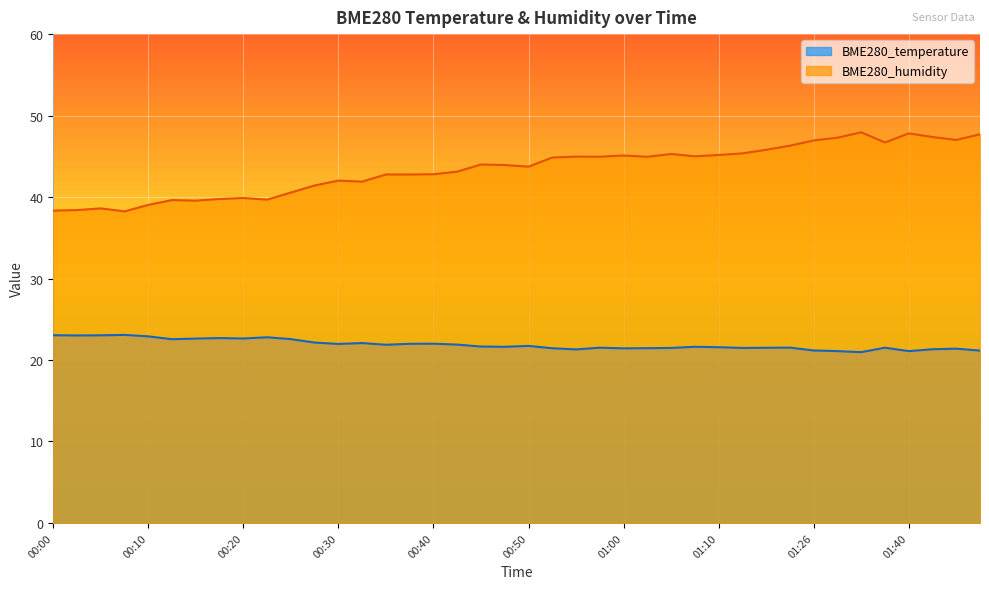

List the labels in order of BME280_temperature value, smallest first.

01:31, 01:28, 01:40, 01:48, 01:26, 00:55, 01:43, 01:45, 01:00, 00:53, 01:03, 01:05, 01:13, 01:16, 00:58, 01:38, 01:23, 01:10, 00:48, 01:08, 00:45, 00:50, 00:35, 00:42, 00:30, 00:38, 00:40, 00:33, 00:28, 00:13, 00:25, 00:15, 00:20, 00:18, 00:23, 00:10, 00:02, 00:05, 00:00, 00:08